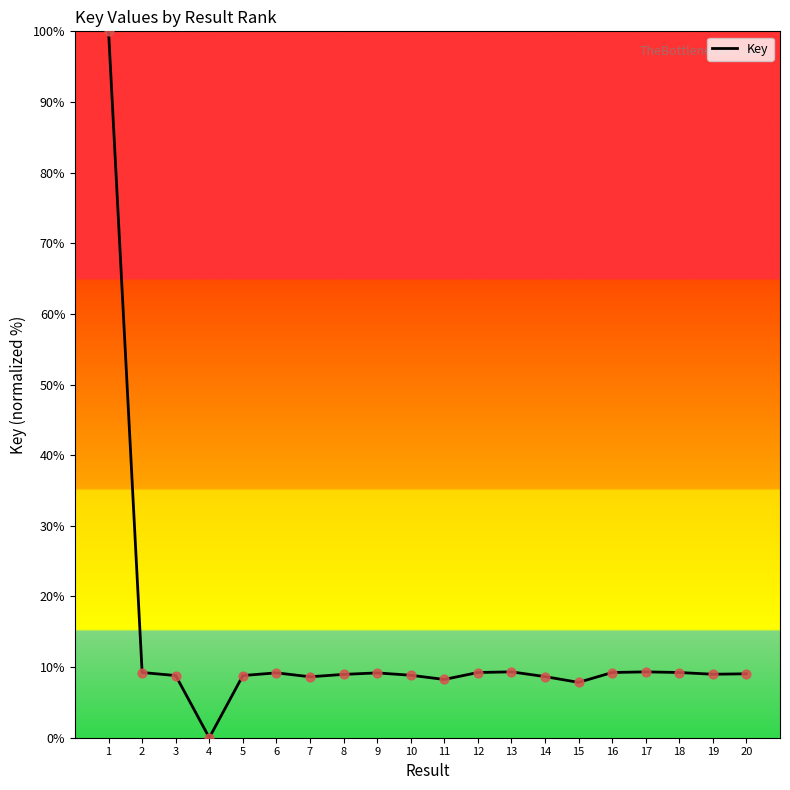

Approximately how many times larger is the value at 2 compared to 3?

1.0